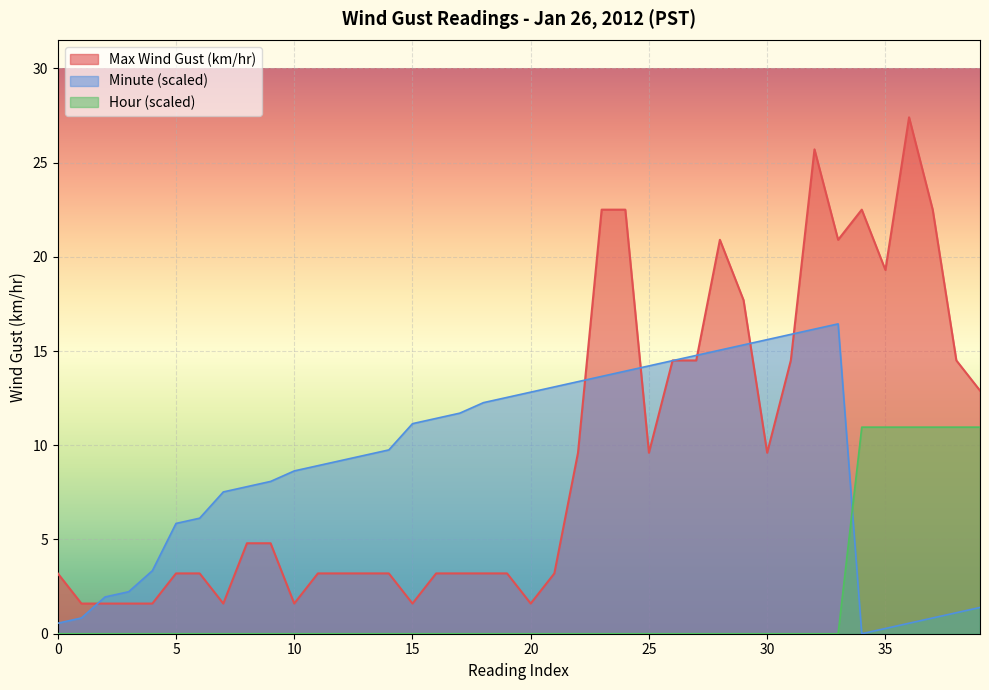

Which series has the largest range (max minus min)?

Max Wind Gust (km/hr)